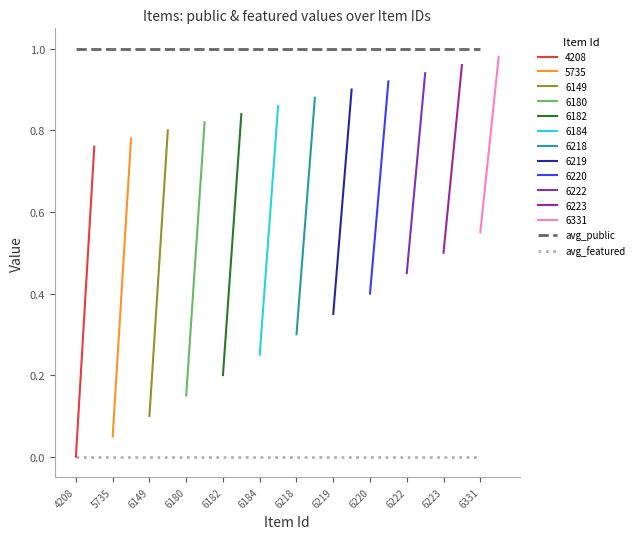

What is the sum of the avg_public values at 6220 and 6218?

2